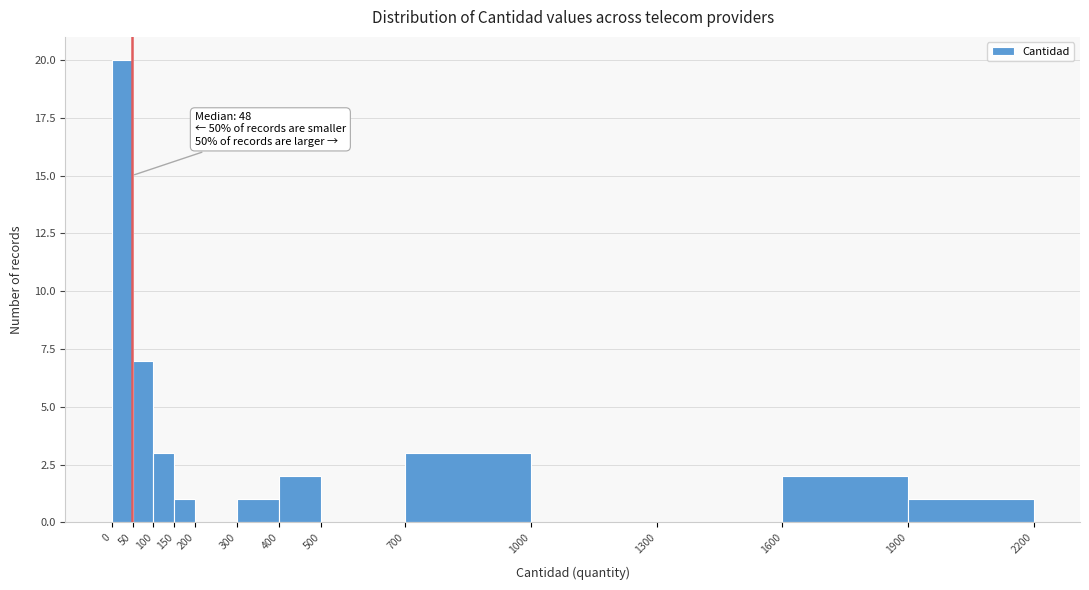

Which range on the x-axis has the tallest bar?

0 to 50